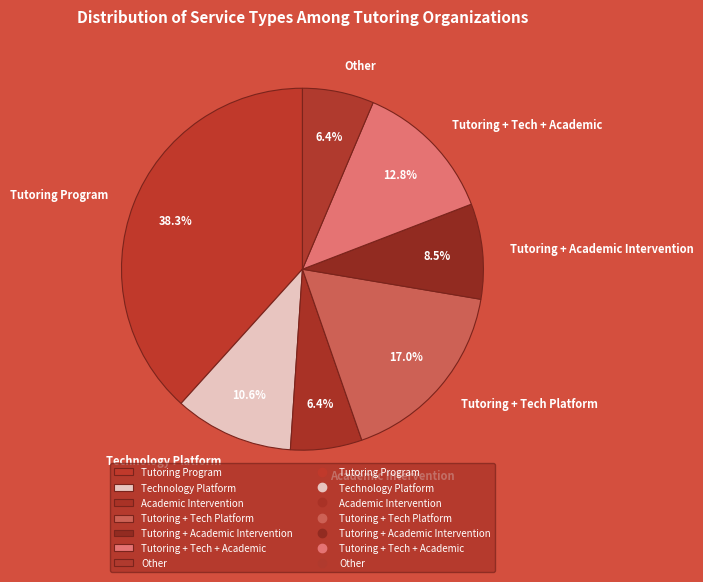

How much of the chart is everything except Tutoring Program?

61.7%